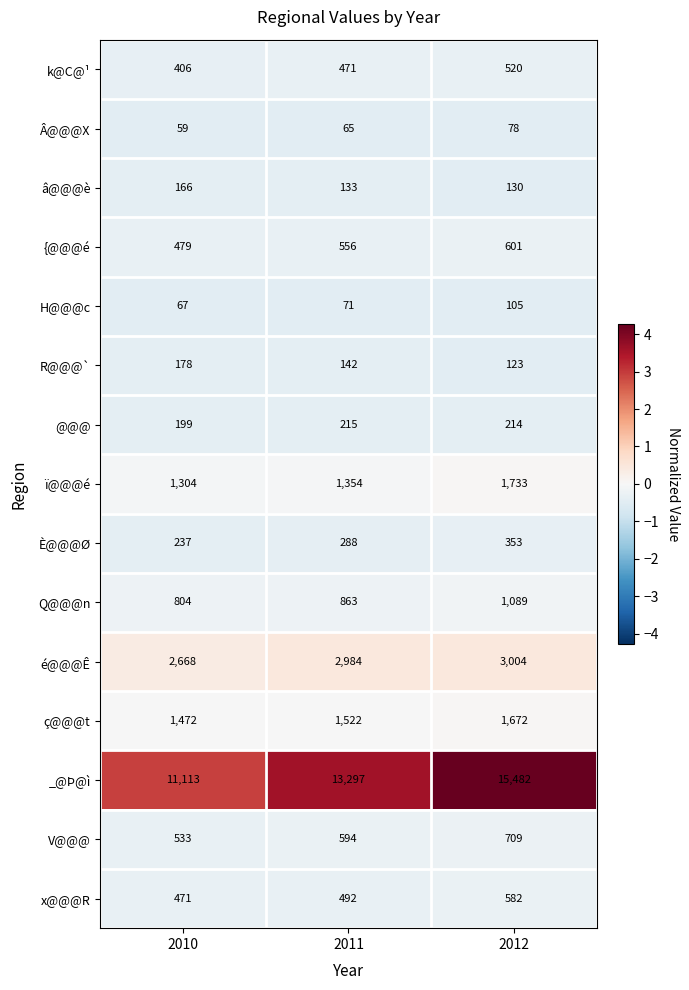

Which series changed the most between 2010 and 2011?

_@Þ@ì